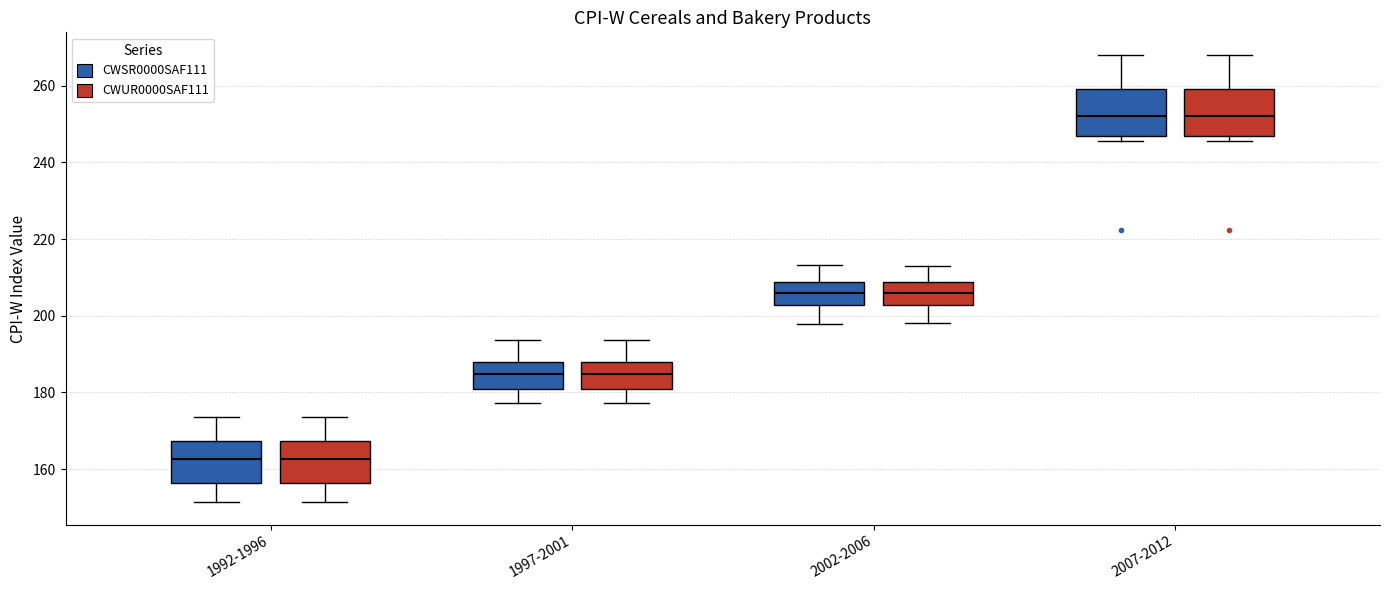

Reading left to right, transcribe this box plot: for each box, give where its median line is, the range the box spans, and where its two whiskers end, as read against the y-axis. The values are not printed on the chart, so give them approximately, as read against the axis.

1992-1996 (CWSR0000SAF111): median 162, box 156 to 168, whiskers 152 to 174
1992-1996 (CWUR0000SAF111): median 162, box 156 to 168, whiskers 152 to 174
1997-2001 (CWSR0000SAF111): median 184, box 180 to 188, whiskers 178 to 194
1997-2001 (CWUR0000SAF111): median 184, box 180 to 188, whiskers 178 to 194
2002-2006 (CWSR0000SAF111): median 206, box 202 to 208, whiskers 198 to 214
2002-2006 (CWUR0000SAF111): median 206, box 202 to 208, whiskers 198 to 214
2007-2012 (CWSR0000SAF111): median 252, box 246 to 260, whiskers 246 (just below the box's lower edge) to 268
2007-2012 (CWUR0000SAF111): median 252, box 246 to 260, whiskers 246 (just below the box's lower edge) to 268